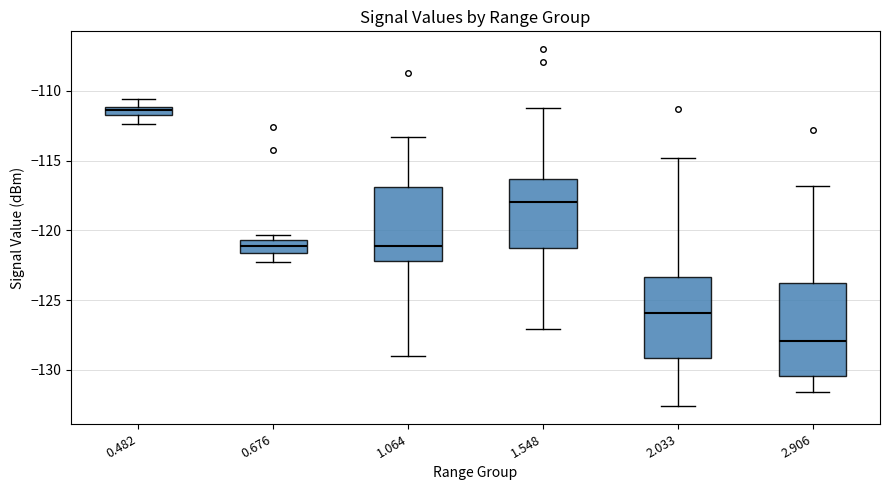

Which box has the highest median line?

0.482